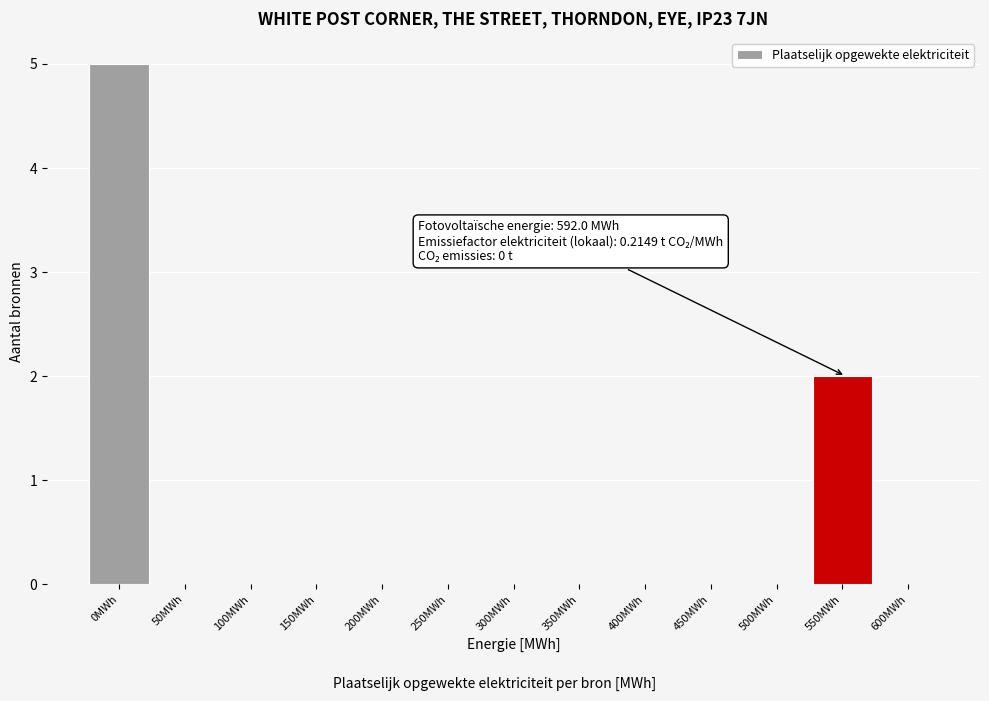

Reading left to right, what are all the values shown in this chart?

0MWh=5	50MWh=0	100MWh=0	150MWh=0	200MWh=0	250MWh=0	300MWh=0	350MWh=0	400MWh=0	450MWh=0	500MWh=0	550MWh=2	600MWh=0